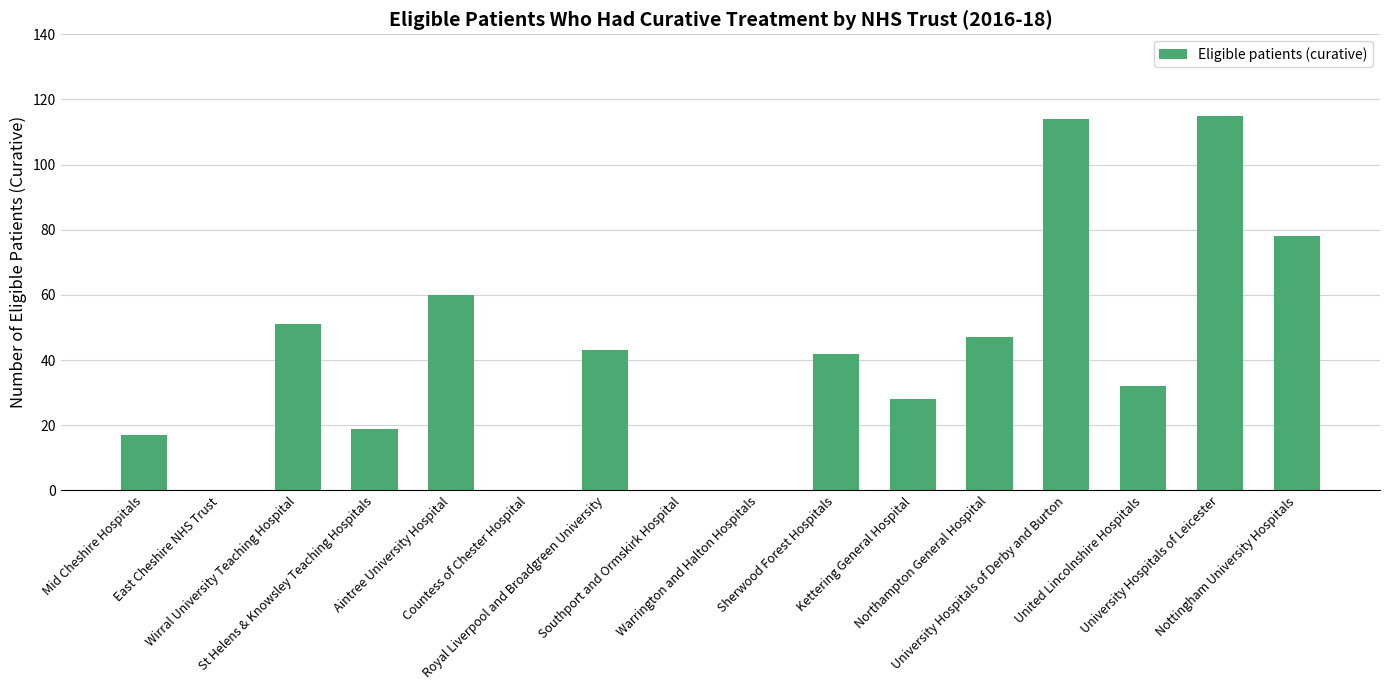

What is the greatest value displayed?

115